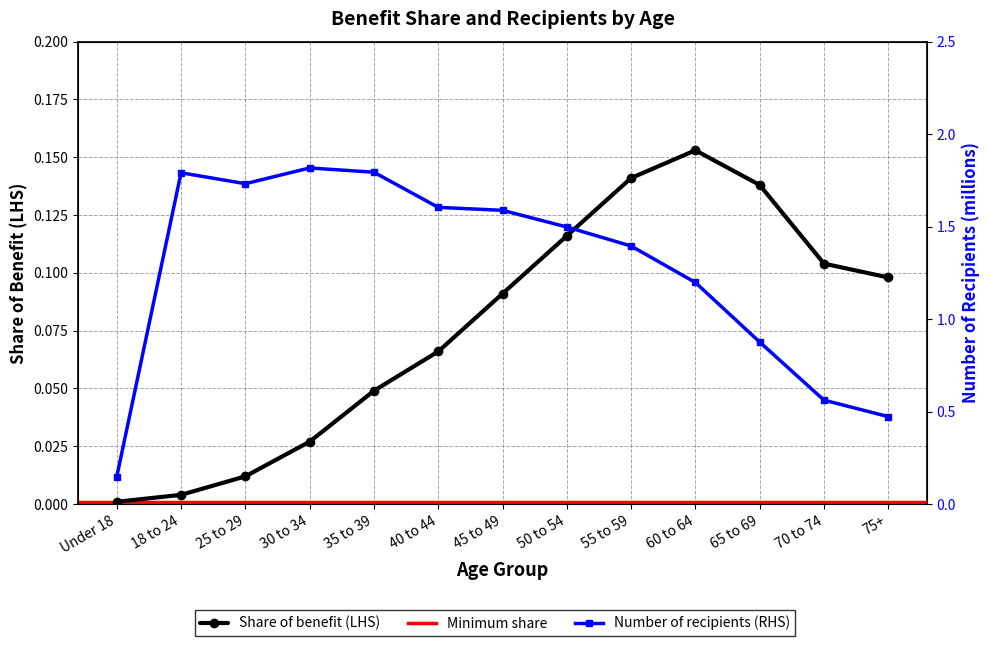

Which category has the lowest value in the Number of recipients (RHS) series?

Under 18